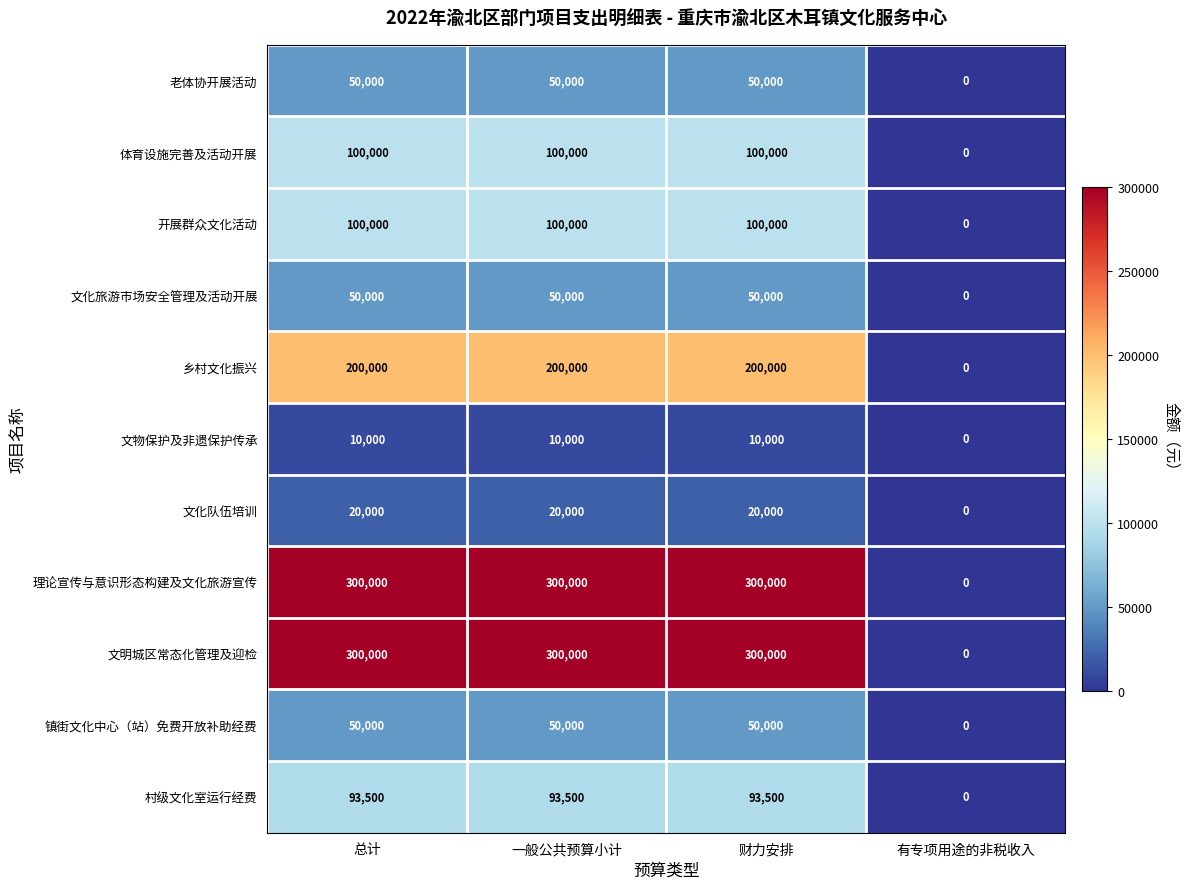

At how many categories does at least one series exceed 293422?

3